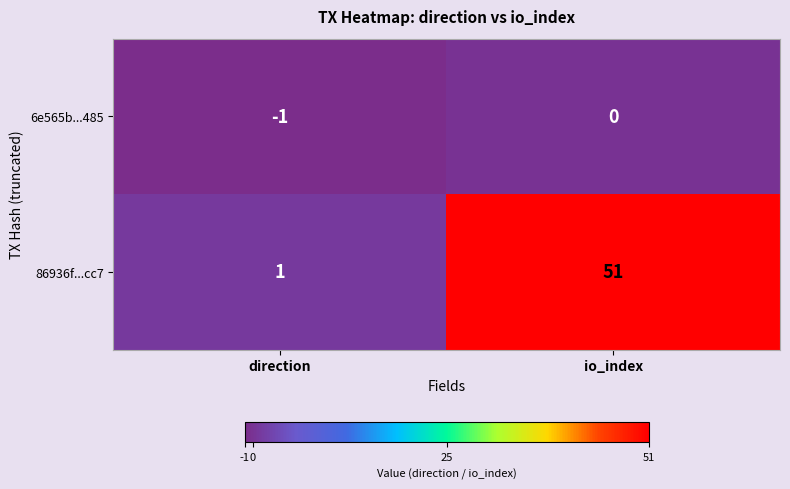

What is the difference between the highest and lowest values at io_index?

51